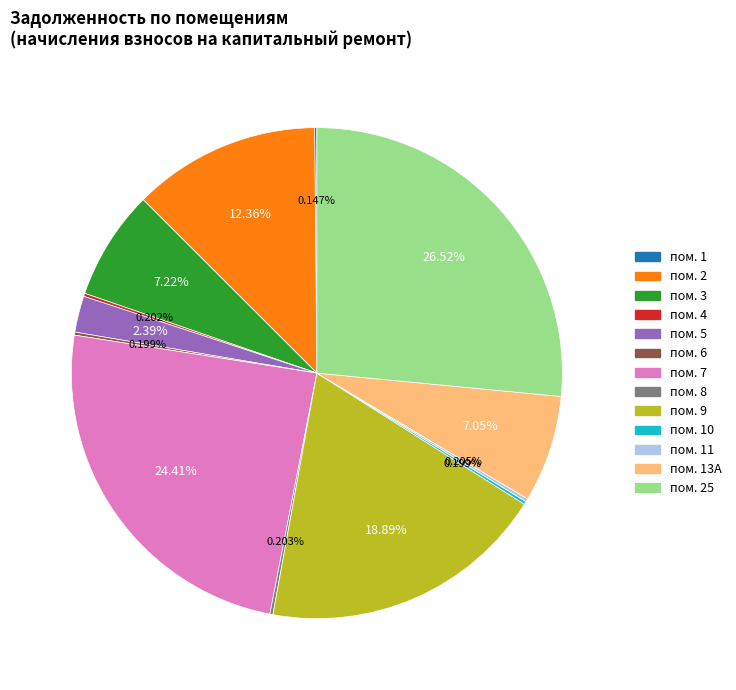

Is there a majority slice in this chart?

No